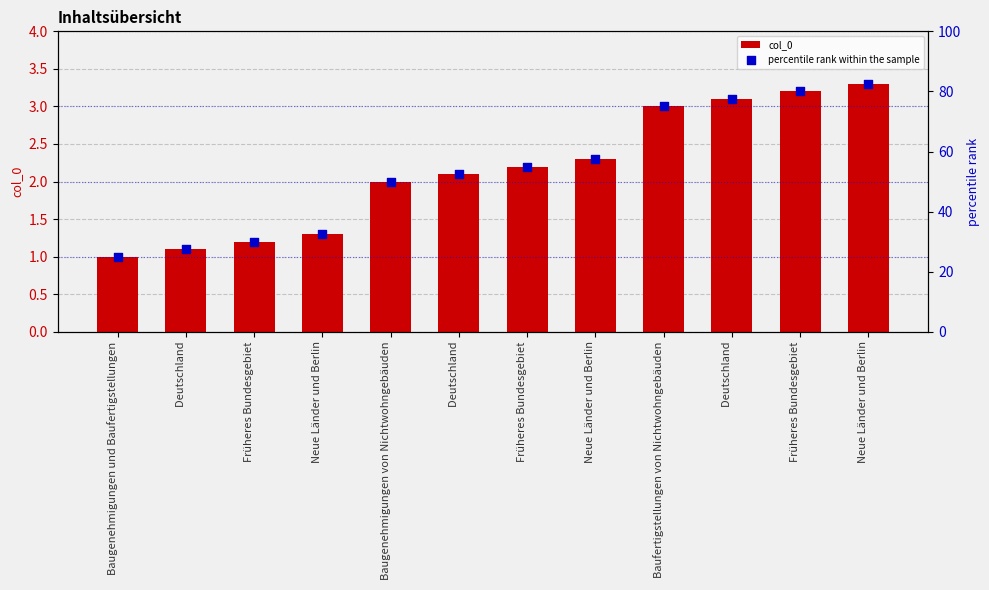

Which series reaches the minimum Y coordinate?

col_0